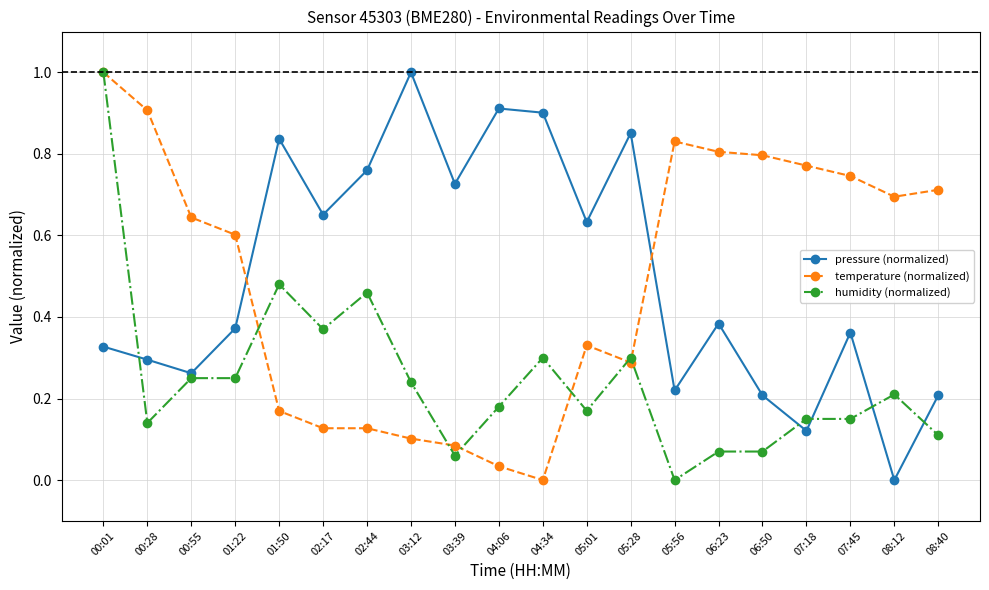

What is the total value across all series at 06:23?

1.3